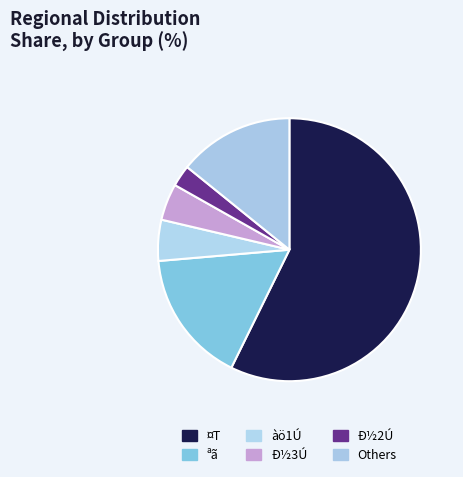

Rank the categories by value from highest to lowest.

¤T, ªã, Others, àö1Ú, Ð½3Ú, Ð½2Ú